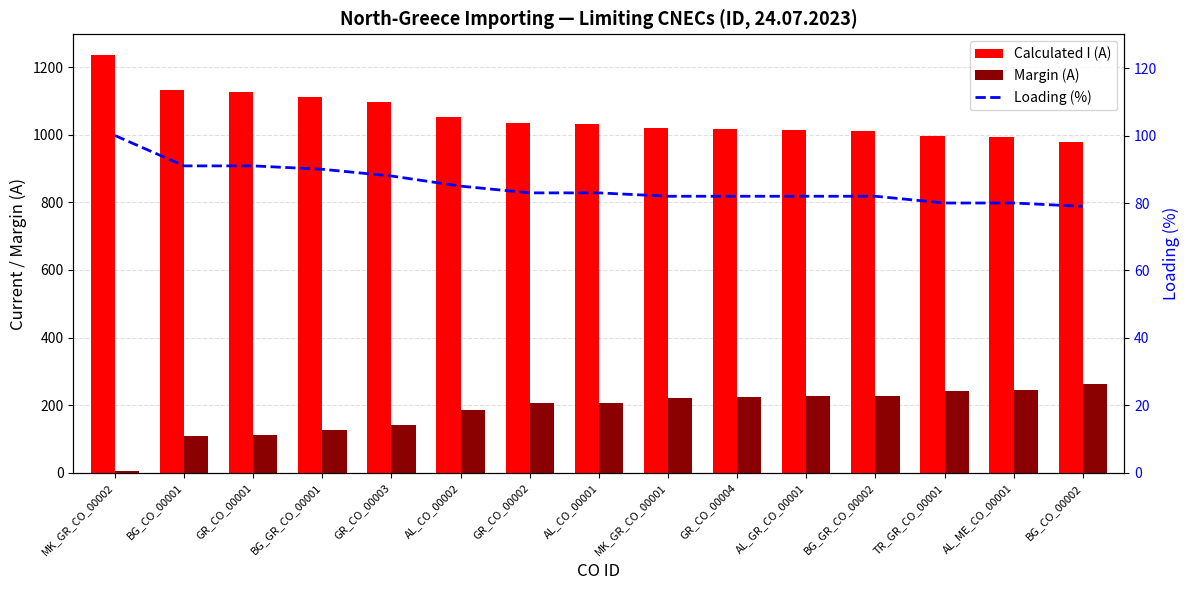

What is the difference between the second highest and second lowest values in the Margin (A) series?

137